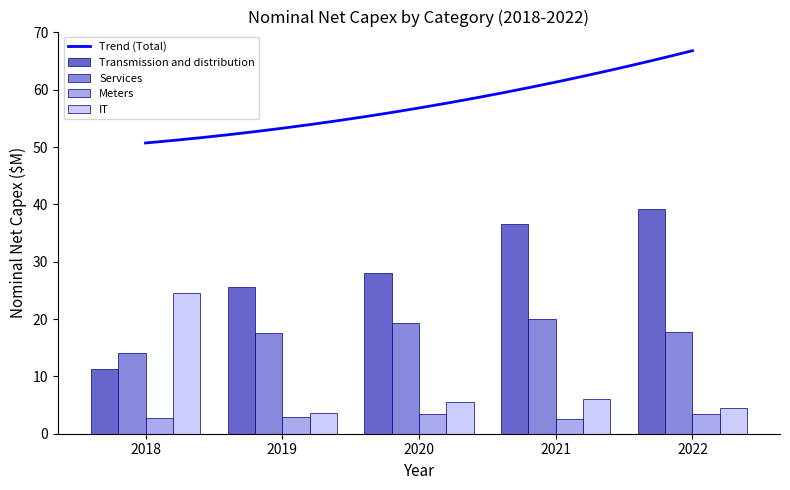

At which label does Meters reach its peak?

2020